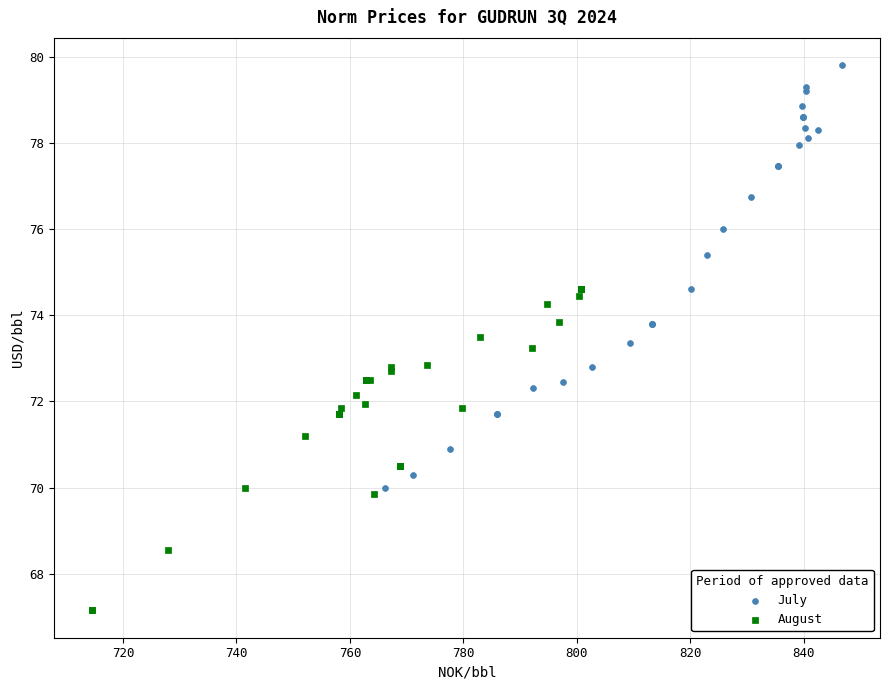

Which series reaches the maximum Y coordinate?

July